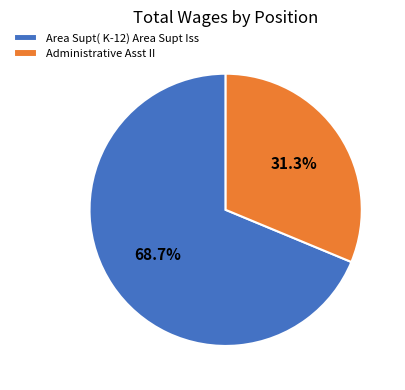

Rank the categories by value from highest to lowest.

Area Supt( K-12) Area Supt Iss, Administrative Asst II